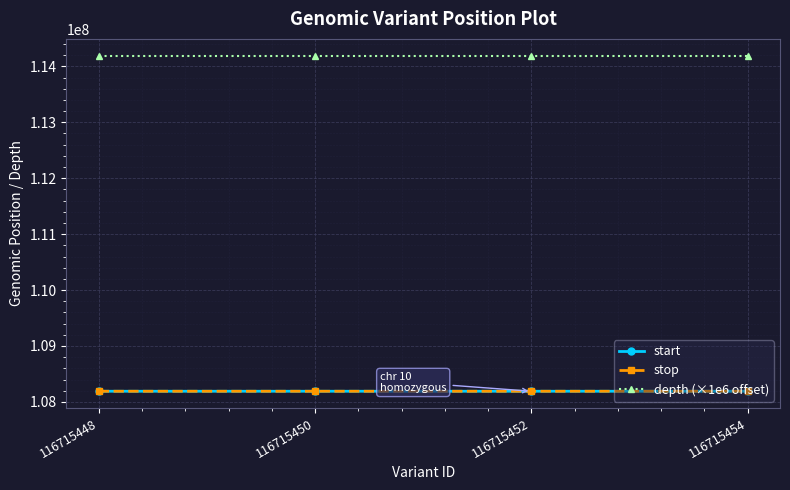

True or false: start and depth (×1e6 offset) intersect in this chart.

False